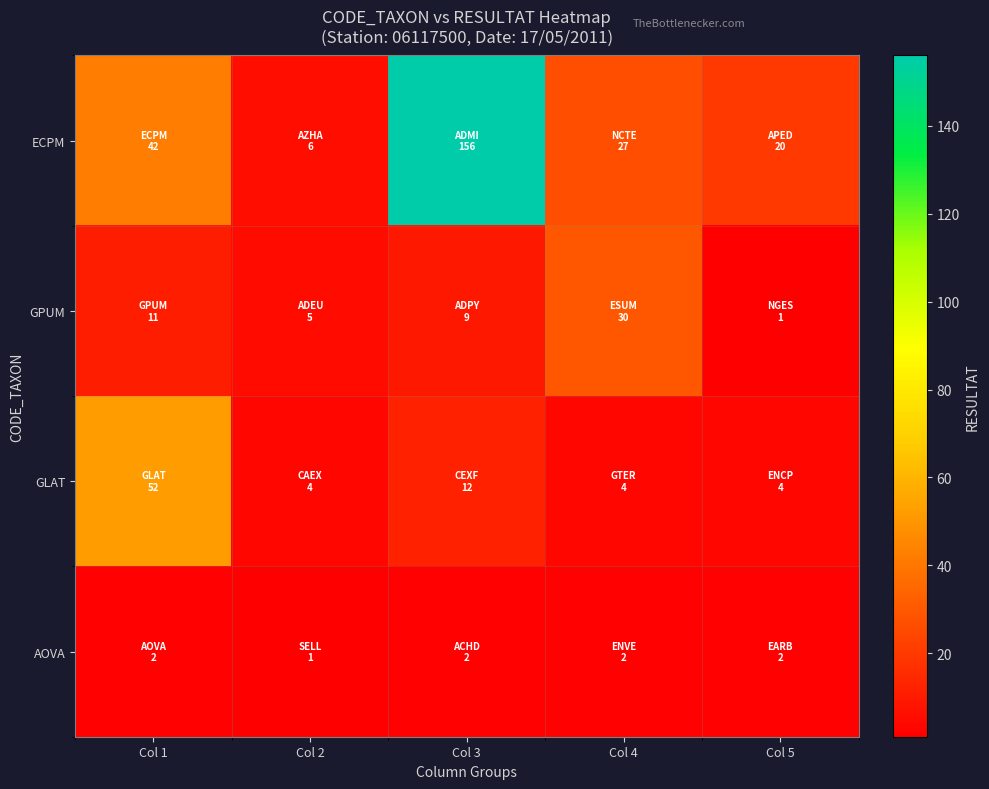

Reading left to right, transcribe all the data shown in this chart.

ECPM: Col 1=42	Col 2=6	Col 3=156	Col 4=27	Col 5=20
GPUM: Col 1=11	Col 2=5	Col 3=9	Col 4=30	Col 5=1
GLAT: Col 1=52	Col 2=4	Col 3=12	Col 4=4	Col 5=4
AOVA: Col 1=2	Col 2=1	Col 3=2	Col 4=2	Col 5=2